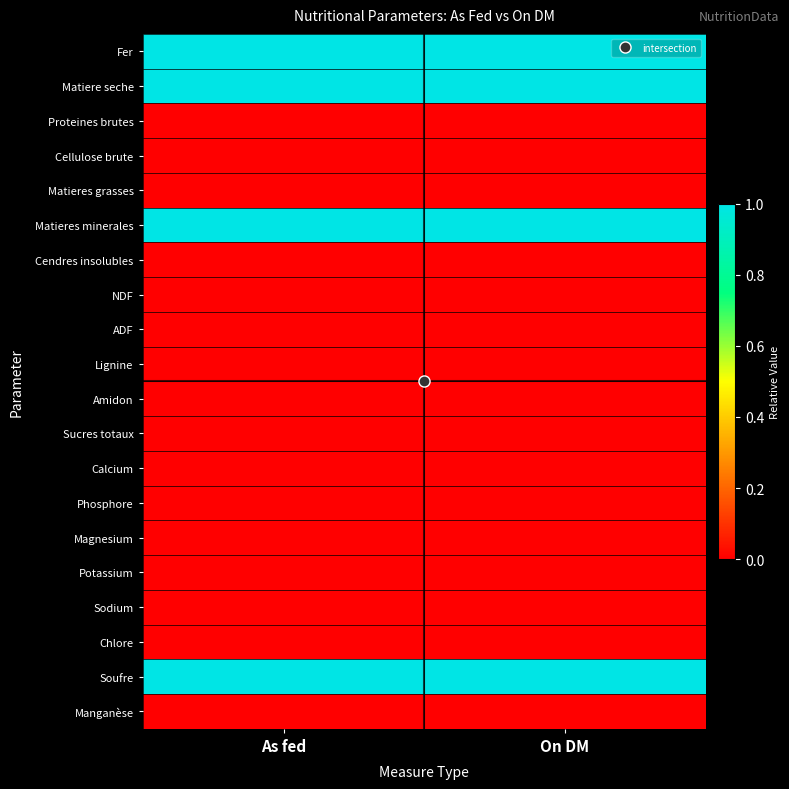

What is the greatest value displayed?

1.0